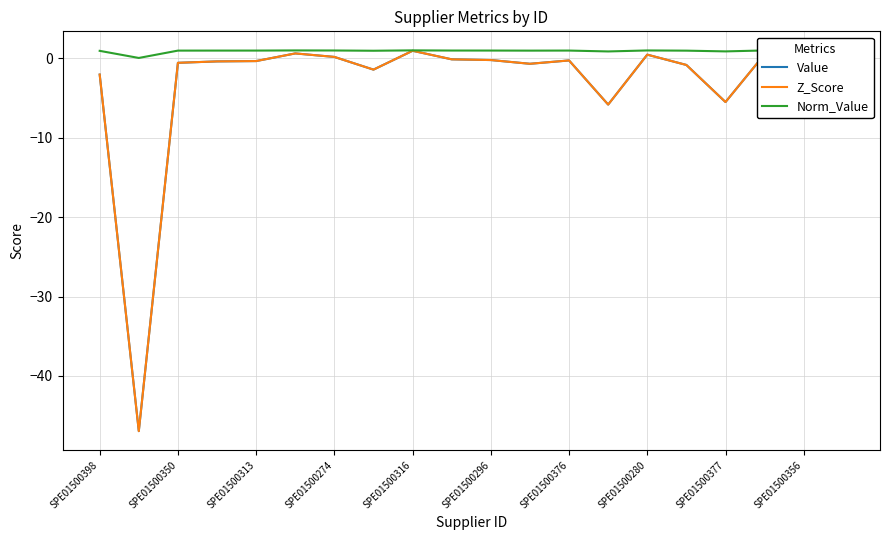

Is this an area chart (filled region under the line)?

No